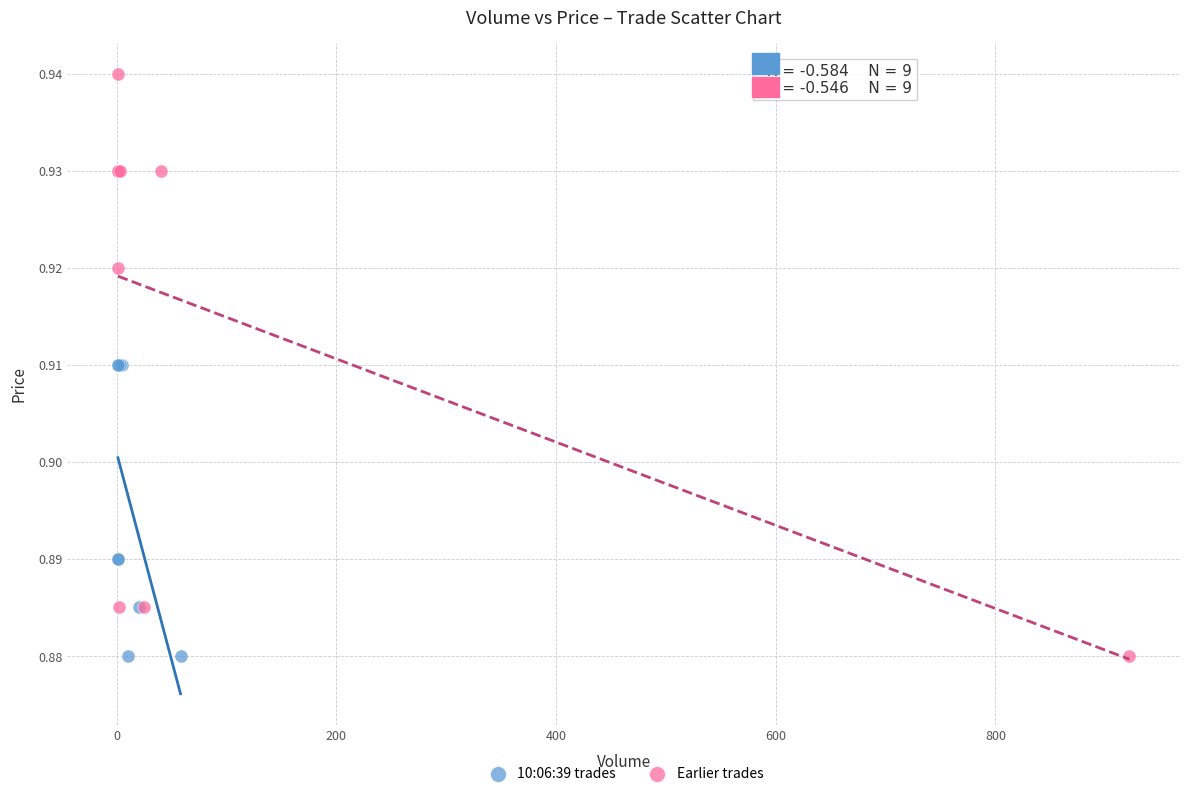

Which series has the largest Y range (max minus min)?

Earlier trades